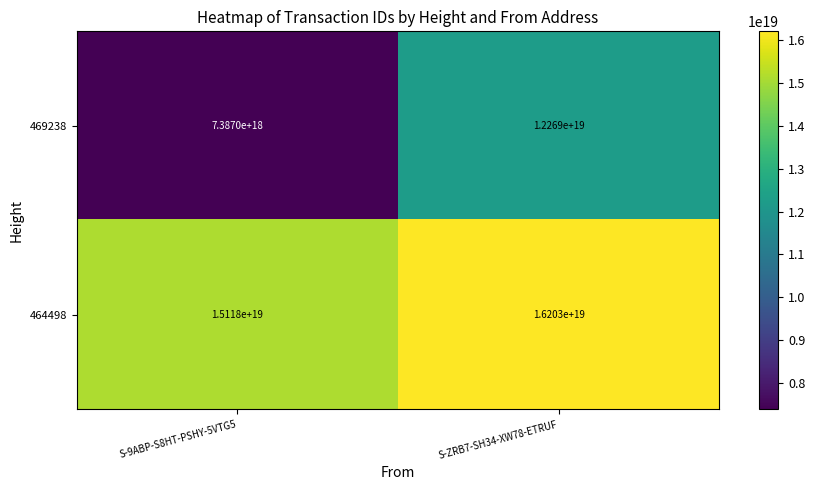

Rank the series by their maximum value, from lowest to highest.

469238, 464498